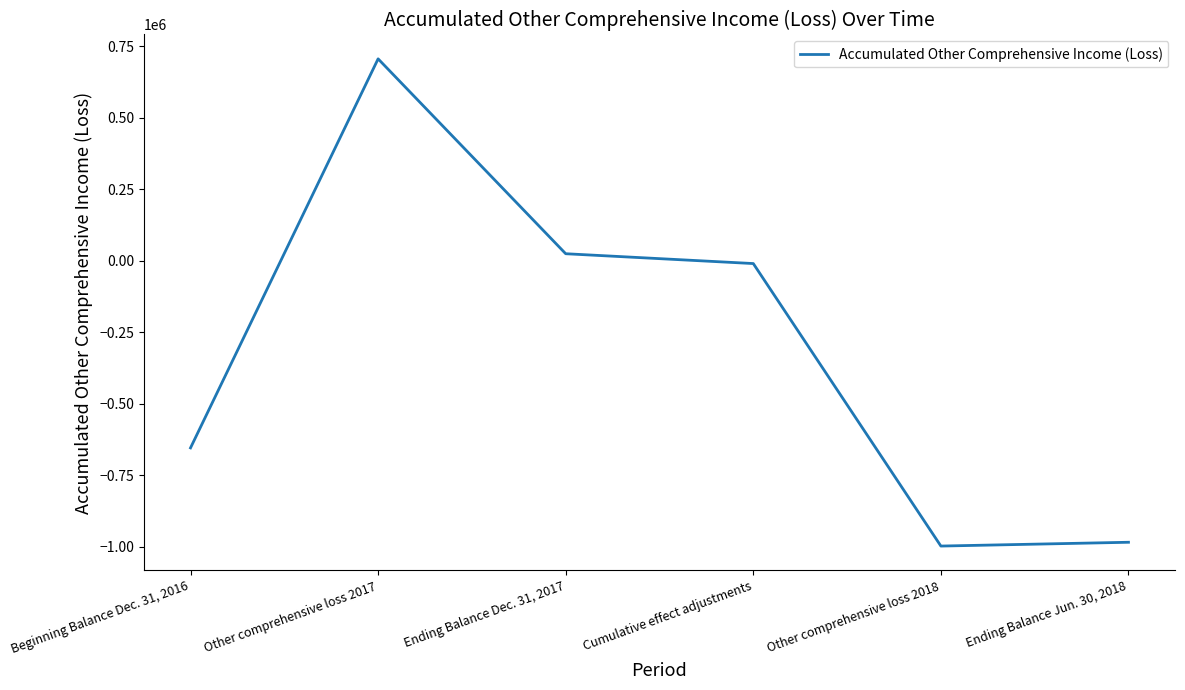

What is the change in value from Ending Balance Dec. 31, 2017 to Ending Balance Jun. 30, 2018?

-1008852